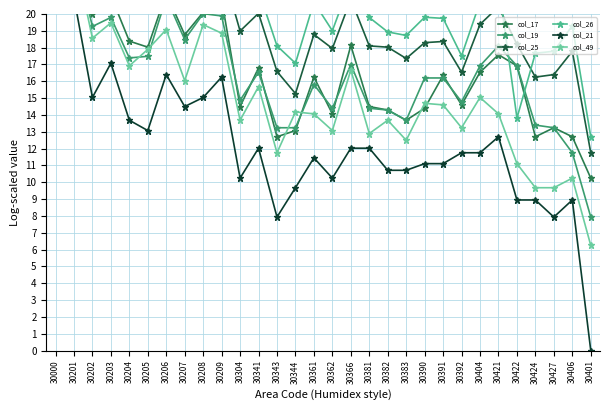

What is the total value across all series at 30201?

151.7